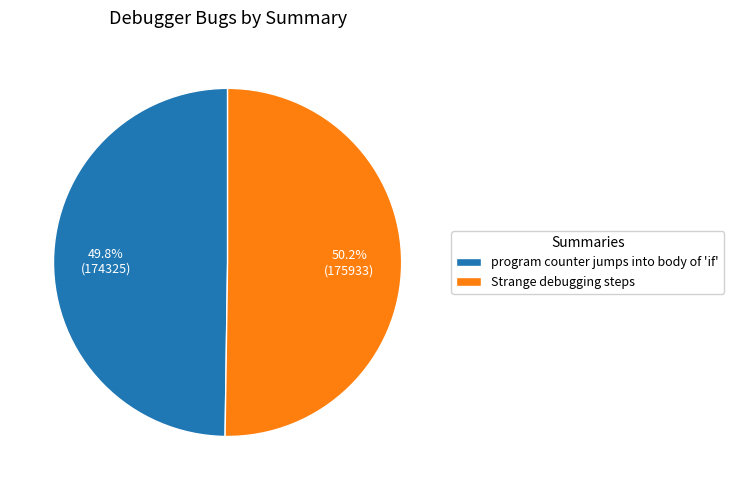

The program counter jumps into body of 'if' slice represents 50% of the pie. True or false?

True